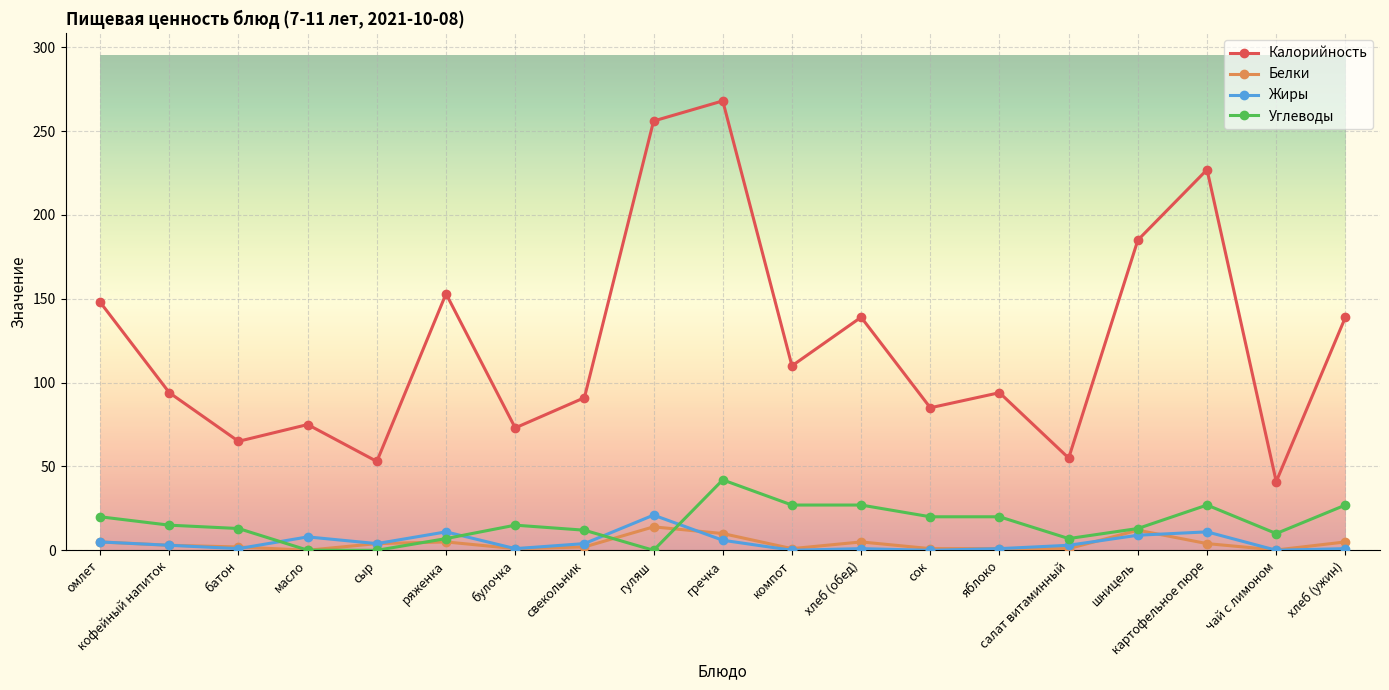

What position from the left is салат витаминный?

15